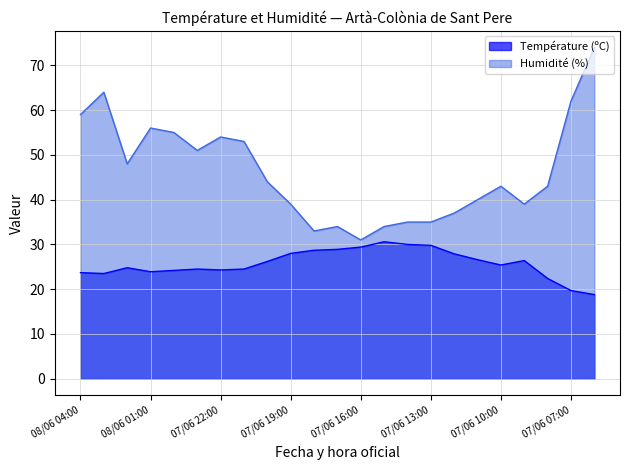

True or false: Température (ºC) and Humidité (%) cross at least once.

False